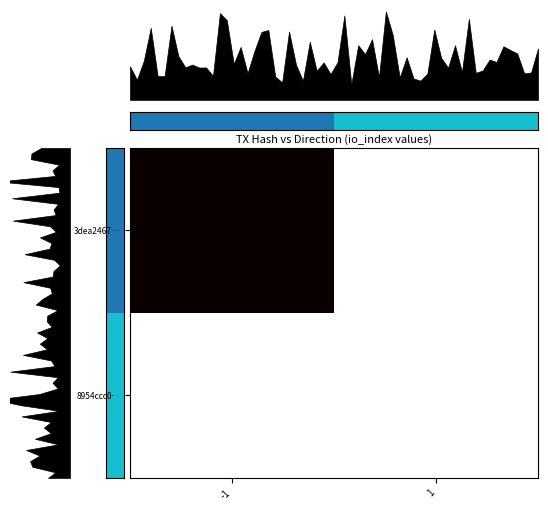

What is the difference between the highest and lowest values at -1?

1